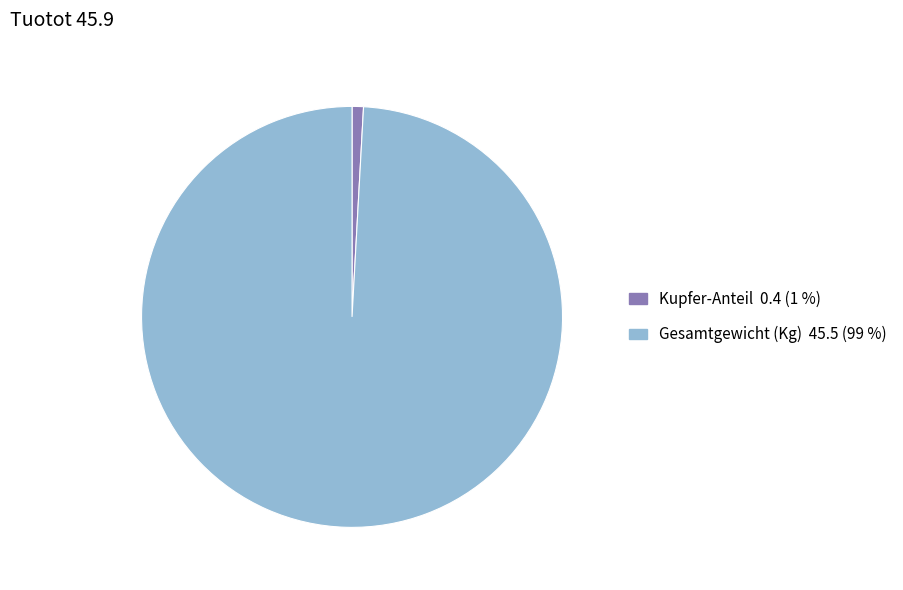

Rank the categories by value from highest to lowest.

Gesamtgewicht (Kg), Kupfer-Anteil